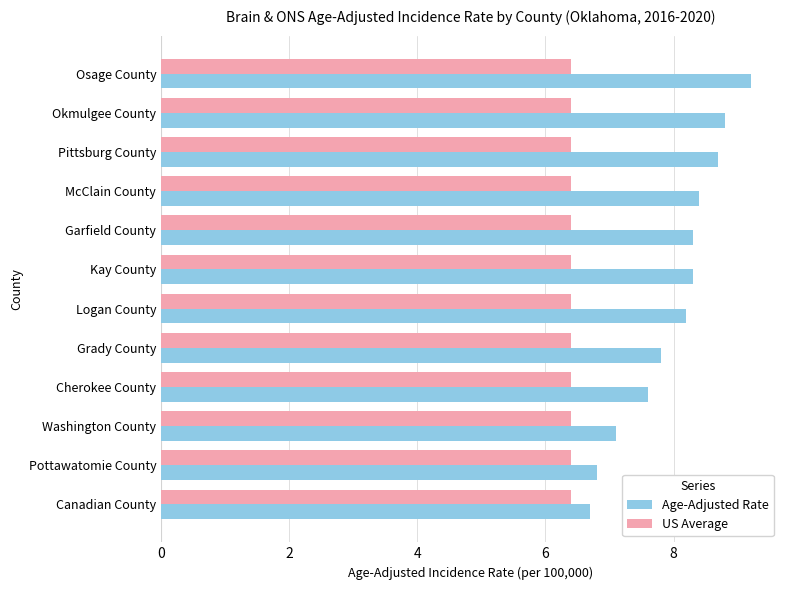

What is the sum of the US Average values at McClain County and Pittsburg County?

12.8